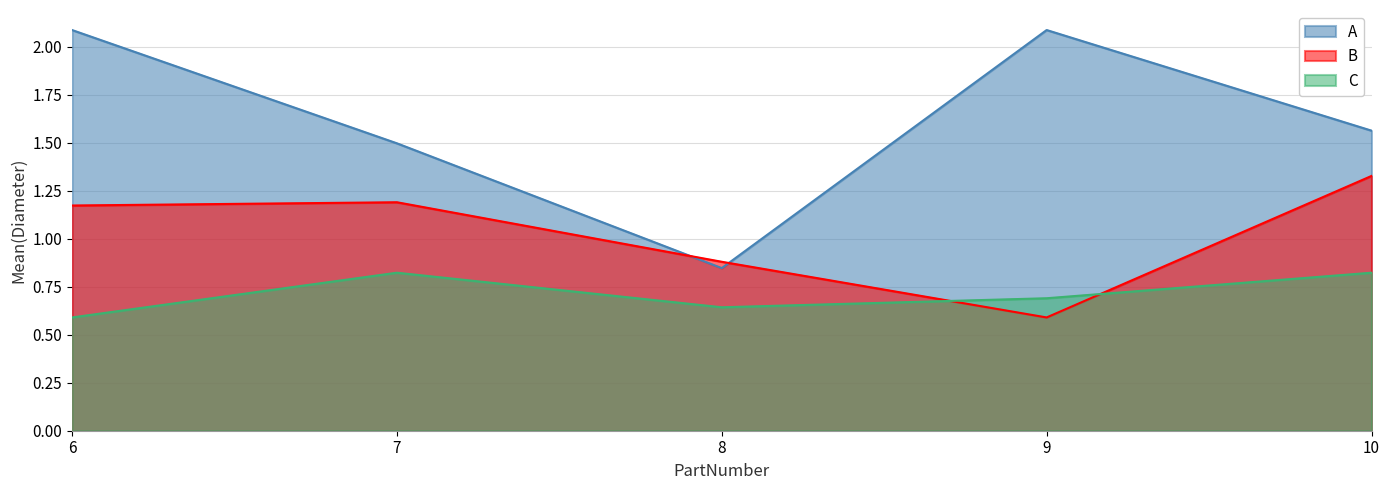

Is the value of C at 6 greater than the value of A at 8?

No